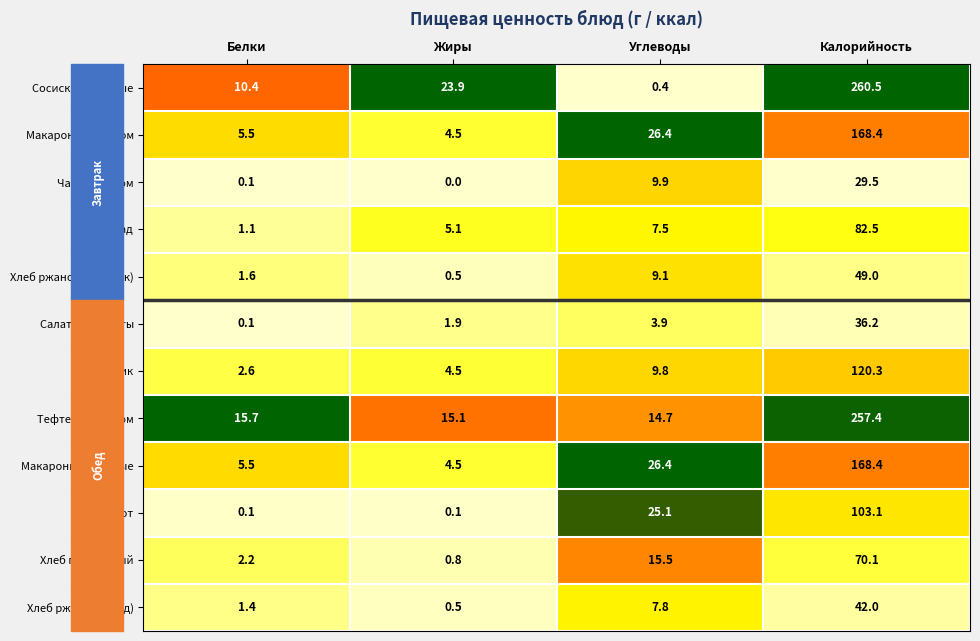

At which category does the chart reach its peak across all series?

Калорийность